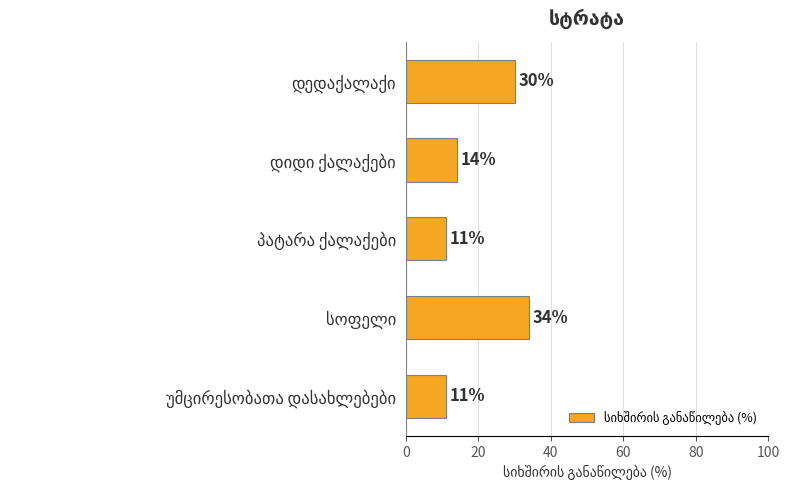

What is the greatest value displayed?

34